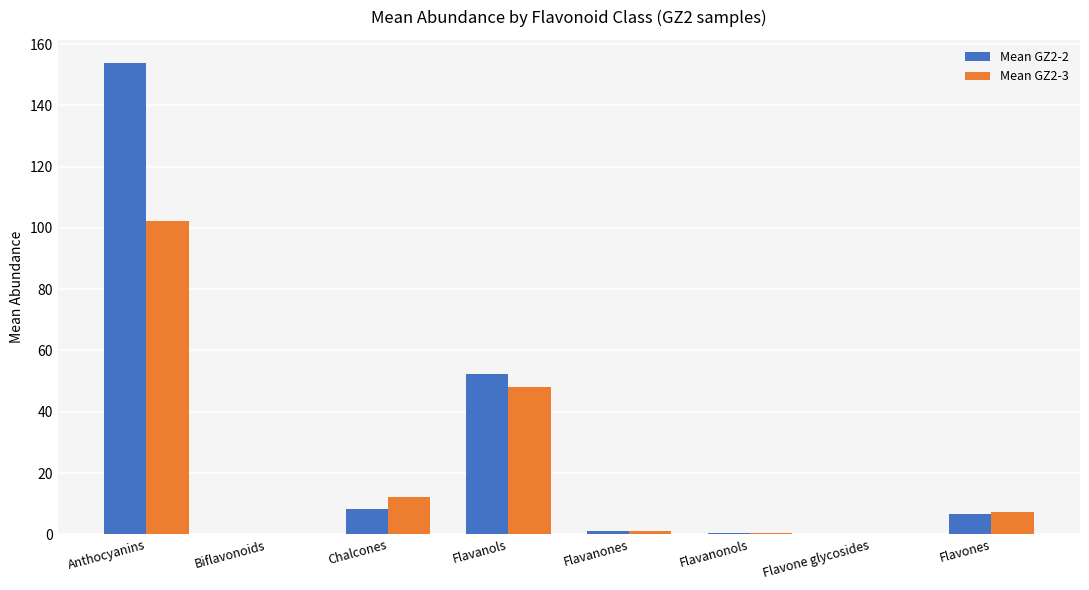

At which category is the sum across all series the highest?

Anthocyanins